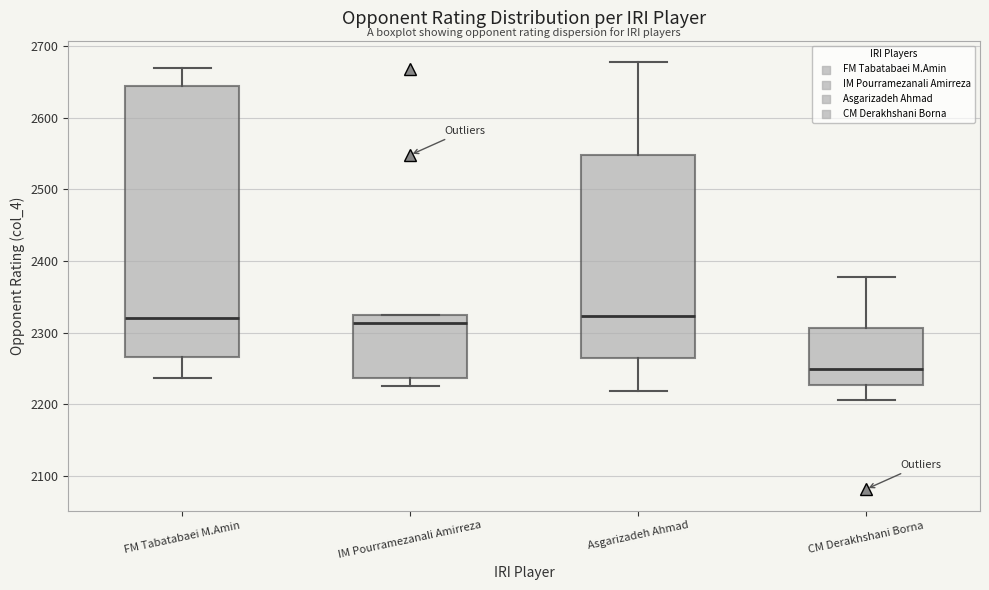

Reading left to right, transcribe this box plot: for each box, give where its median line is, the range the box spans, and where its two whiskers end, as read against the y-axis. The values are not printed on the chart, so give them approximately, as read against the axis.

FM Tabatabaei M.Amin: median 2320, box 2270 to 2650, whiskers 2240 to 2670
IM Pourramezanali Amirreza: median 2310, box 2240 to 2330, whiskers 2230 to 2330
Asgarizadeh Ahmad: median 2320, box 2260 to 2550, whiskers 2220 to 2680
CM Derakhshani Borna: median 2250, box 2230 to 2310, whiskers 2210 to 2380